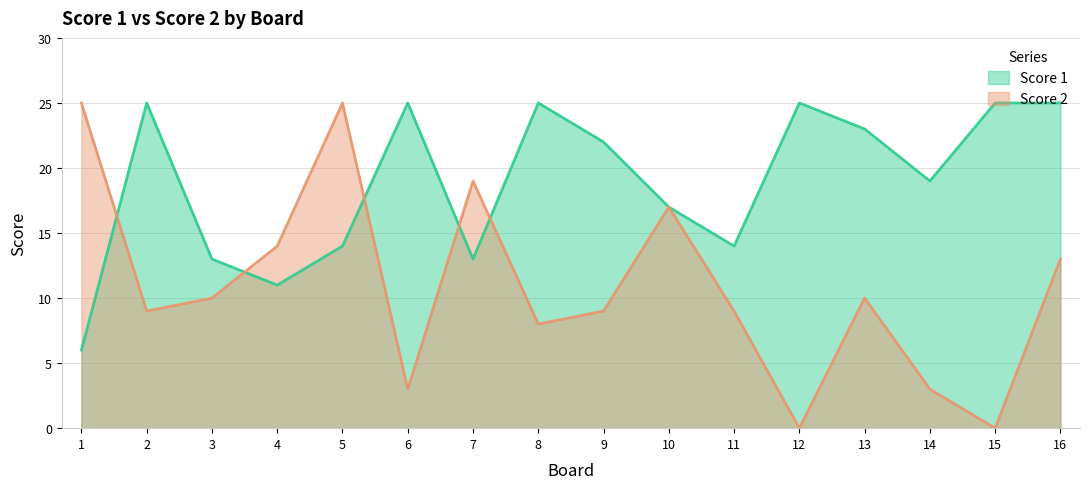

What is the maximum value shown in the chart?

25